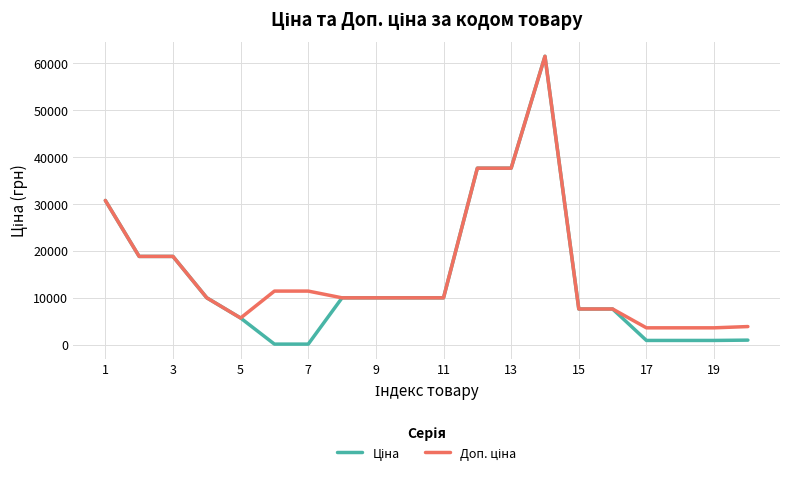

How many lines are shown in the chart?

2